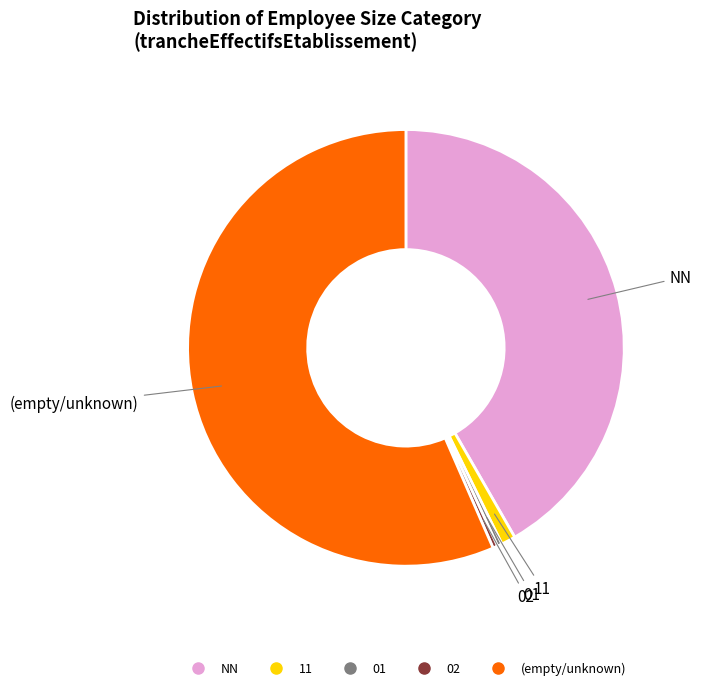

Count the number of slices in the pie.

5